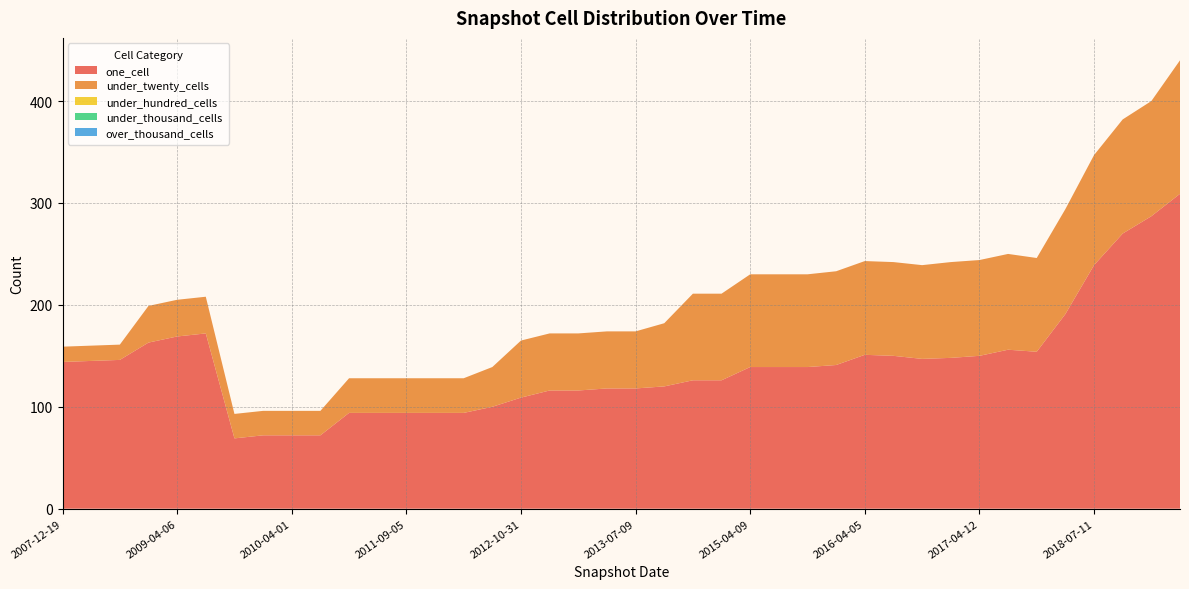

Reading right to left, transcribe all the data shown in this chart.

one_cell: 2019-04-06=309	2019-01-01=287	2018-09-28=270	2018-07-11=239	2018-04-09=191	2017-10-12=154	2017-07-24=156	2017-04-12=150	2016-12-27=148	2016-10-07=147	2016-07-04=150	2016-04-05=151	2016-01-04=141	2015-10-01=139	2015-07-03=139	2015-04-09=139	2015-01-19=126	2014-09-08=126	2013-09-10=120	2013-07-09=118	2013-05-21=118	2013-02-20=116	2012-12-11=116	2012-10-31=109	2012-07-13=100	2012-03-26=94	2012-01-18=94	2011-09-05=94	2011-06-10=94	2010-11-17=94	2010-07-26=72	2010-04-01=72	2009-12-16=72	2009-09-25=69	2009-06-17=172	2009-04-06=169	2008-12-17=163	2008-10-10=146	2008-04-01=145	2007-12-19=144
under_twenty_cells: 2019-04-06=131	2019-01-01=113	2018-09-28=112	2018-07-11=108	2018-04-09=103	2017-10-12=92	2017-07-24=94	2017-04-12=94	2016-12-27=94	2016-10-07=92	2016-07-04=92	2016-04-05=92	2016-01-04=92	2015-10-01=91	2015-07-03=91	2015-04-09=91	2015-01-19=85	2014-09-08=85	2013-09-10=62	2013-07-09=56	2013-05-21=56	2013-02-20=56	2012-12-11=56	2012-10-31=56	2012-07-13=39	2012-03-26=34	2012-01-18=34	2011-09-05=34	2011-06-10=34	2010-11-17=34	2010-07-26=24	2010-04-01=24	2009-12-16=24	2009-09-25=24	2009-06-17=36	2009-04-06=36	2008-12-17=36	2008-10-10=15	2008-04-01=15	2007-12-19=15
under_hundred_cells: 2019-04-06=0	2019-01-01=0	2018-09-28=0	2018-07-11=0	2018-04-09=0	2017-10-12=0	2017-07-24=0	2017-04-12=0	2016-12-27=0	2016-10-07=0	2016-07-04=0	2016-04-05=0	2016-01-04=0	2015-10-01=0	2015-07-03=0	2015-04-09=0	2015-01-19=0	2014-09-08=0	2013-09-10=0	2013-07-09=0	2013-05-21=0	2013-02-20=0	2012-12-11=0	2012-10-31=0	2012-07-13=0	2012-03-26=0	2012-01-18=0	2011-09-05=0	2011-06-10=0	2010-11-17=0	2010-07-26=0	2010-04-01=0	2009-12-16=0	2009-09-25=0	2009-06-17=0	2009-04-06=0	2008-12-17=0	2008-10-10=0	2008-04-01=0	2007-12-19=0
under_thousand_cells: 2019-04-06=0	2019-01-01=0	2018-09-28=0	2018-07-11=0	2018-04-09=0	2017-10-12=0	2017-07-24=0	2017-04-12=0	2016-12-27=0	2016-10-07=0	2016-07-04=0	2016-04-05=0	2016-01-04=0	2015-10-01=0	2015-07-03=0	2015-04-09=0	2015-01-19=0	2014-09-08=0	2013-09-10=0	2013-07-09=0	2013-05-21=0	2013-02-20=0	2012-12-11=0	2012-10-31=0	2012-07-13=0	2012-03-26=0	2012-01-18=0	2011-09-05=0	2011-06-10=0	2010-11-17=0	2010-07-26=0	2010-04-01=0	2009-12-16=0	2009-09-25=0	2009-06-17=0	2009-04-06=0	2008-12-17=0	2008-10-10=0	2008-04-01=0	2007-12-19=0
over_thousand_cells: 2019-04-06=0	2019-01-01=0	2018-09-28=0	2018-07-11=0	2018-04-09=0	2017-10-12=0	2017-07-24=0	2017-04-12=0	2016-12-27=0	2016-10-07=0	2016-07-04=0	2016-04-05=0	2016-01-04=0	2015-10-01=0	2015-07-03=0	2015-04-09=0	2015-01-19=0	2014-09-08=0	2013-09-10=0	2013-07-09=0	2013-05-21=0	2013-02-20=0	2012-12-11=0	2012-10-31=0	2012-07-13=0	2012-03-26=0	2012-01-18=0	2011-09-05=0	2011-06-10=0	2010-11-17=0	2010-07-26=0	2010-04-01=0	2009-12-16=0	2009-09-25=0	2009-06-17=0	2009-04-06=0	2008-12-17=0	2008-10-10=0	2008-04-01=0	2007-12-19=0